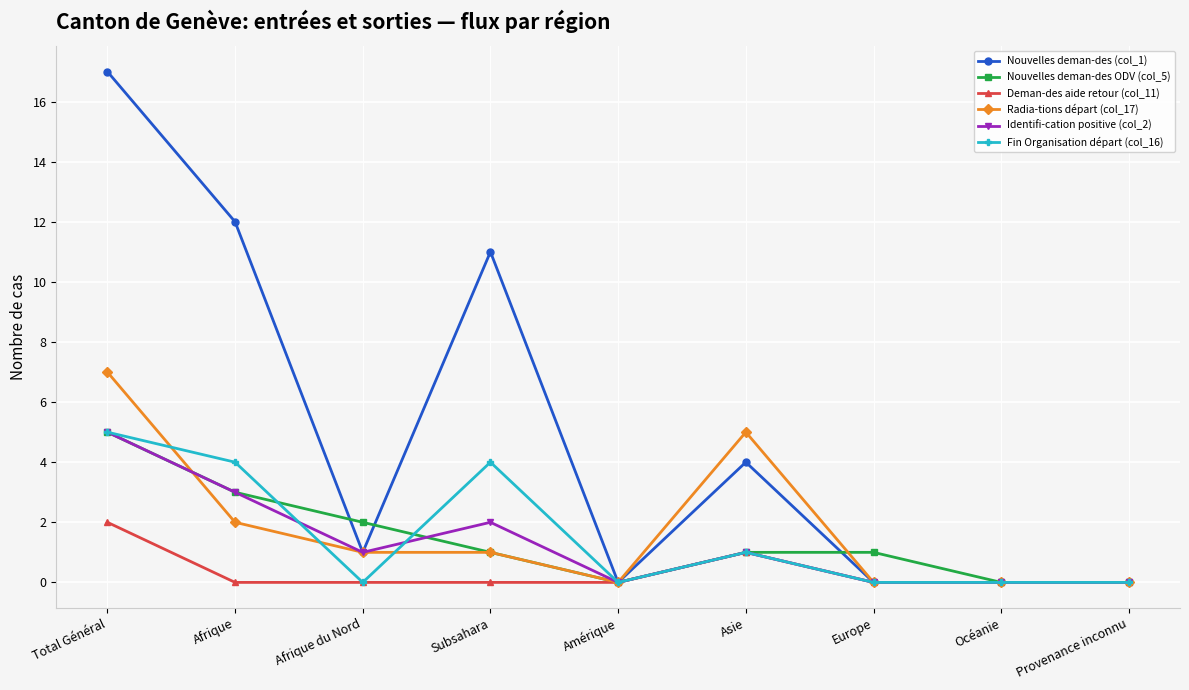

Which category has the highest value in the Fin Organisation départ (col_16) series?

Total Général